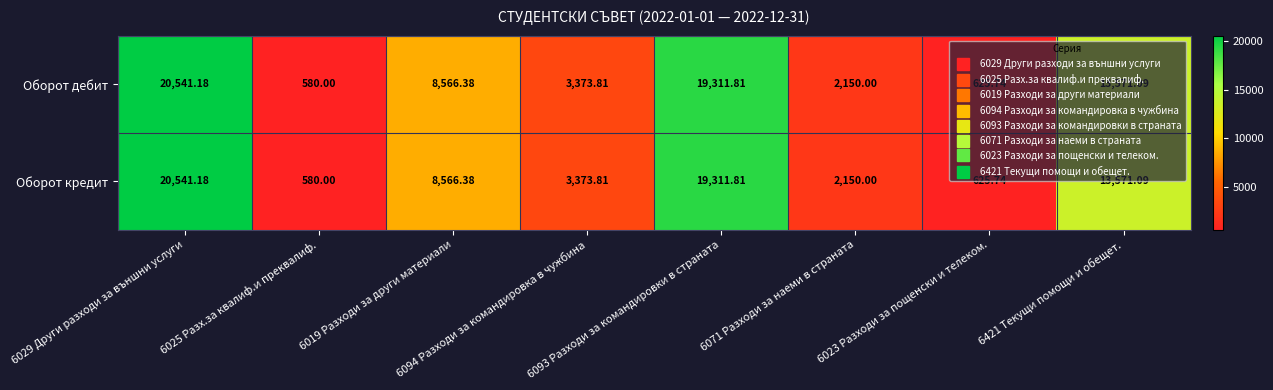

Reading left to right, transcribe all the data shown in this chart.

Оборот дебит: 6029 Други разходи за външни услуги=20541.2	6025 Разх.за квалиф.и преквалиф.=580.0	6019 Разходи за други материали=8566.4	6094 Разходи за командировка в чужбина=3373.8	6093 Разходи за командировки в страната=19311.8	6071 Разходи за наеми в страната=2150.0	6023 Разходи за пощенски и телеком.=625.7	6421 Текущи помощи и обещет.=13571.1
Оборот кредит: 6029 Други разходи за външни услуги=20541.2	6025 Разх.за квалиф.и преквалиф.=580.0	6019 Разходи за други материали=8566.4	6094 Разходи за командировка в чужбина=3373.8	6093 Разходи за командировки в страната=19311.8	6071 Разходи за наеми в страната=2150.0	6023 Разходи за пощенски и телеком.=625.7	6421 Текущи помощи и обещет.=13571.1